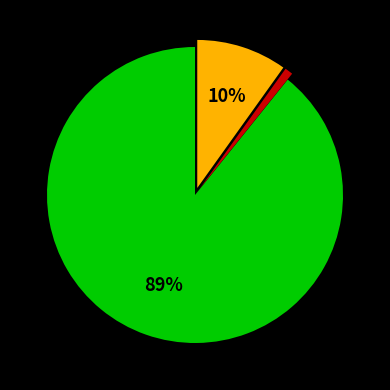

Is there any slice that represents more than half of the pie?

Yes